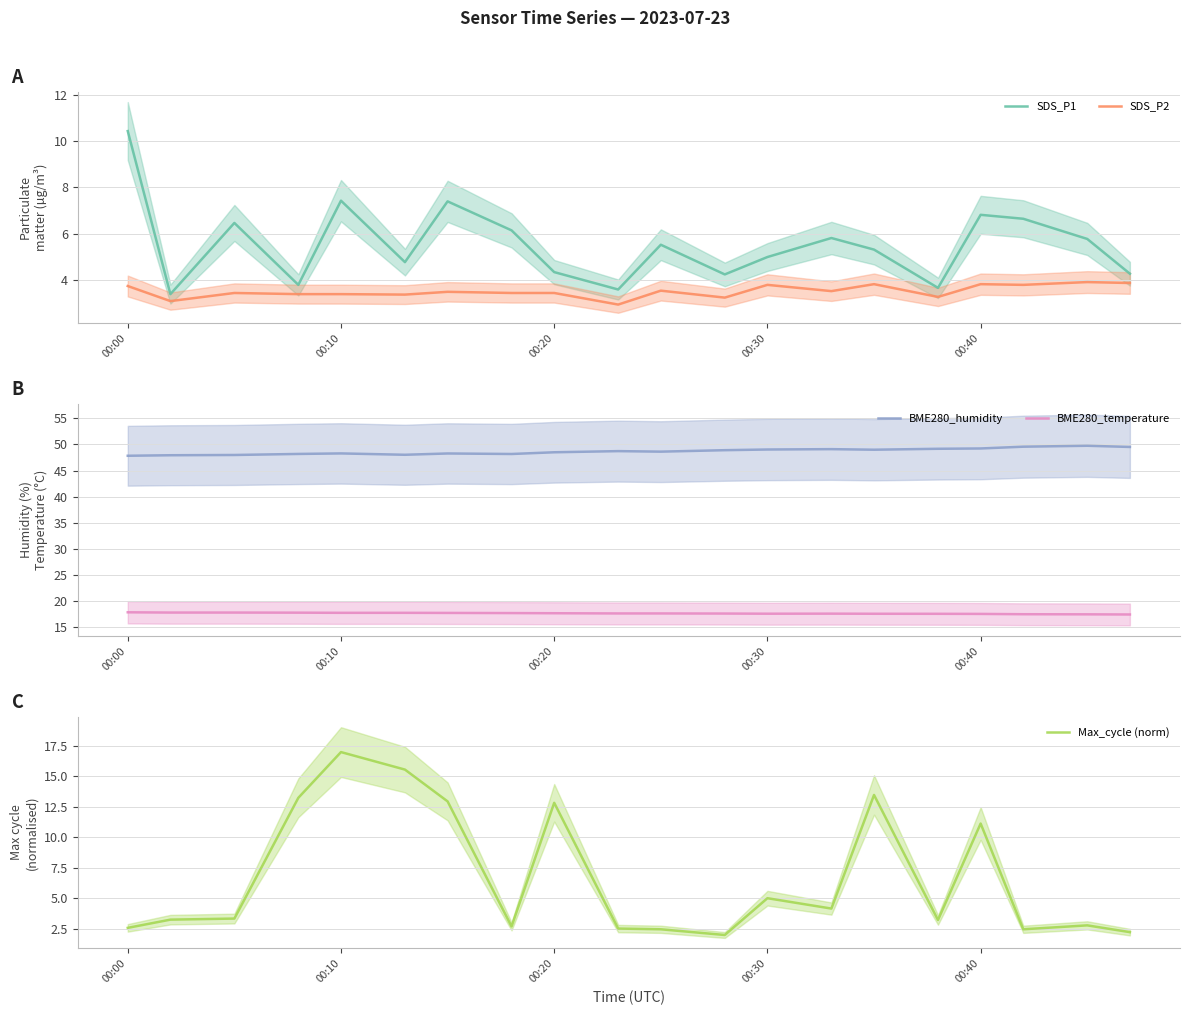

True or false: SDS_P2 and SDS_P1 cross at least once.

False